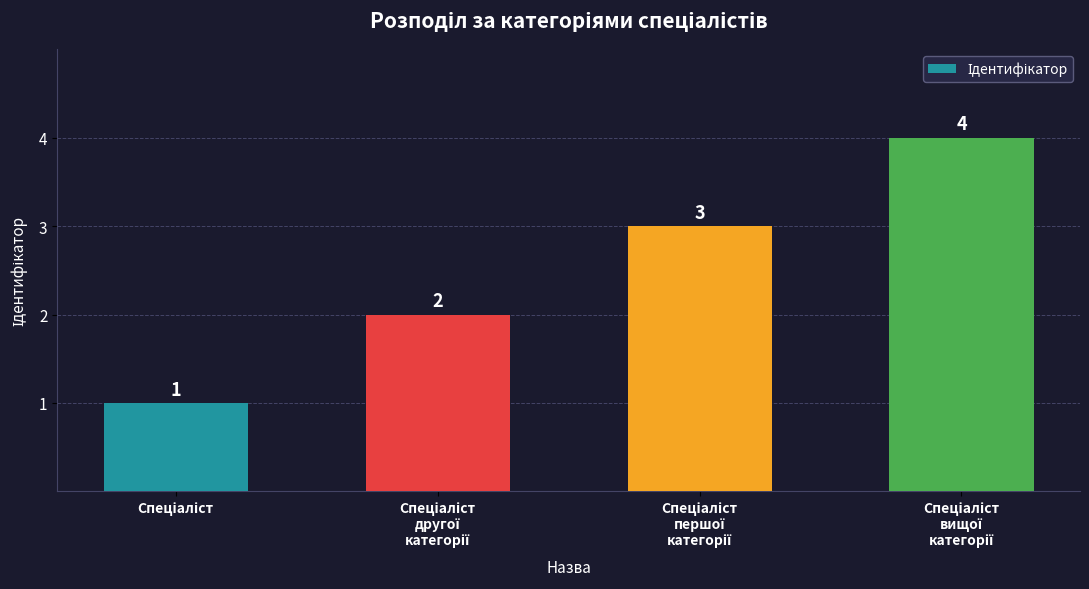

What is the value of the 1st bar from the left?

1